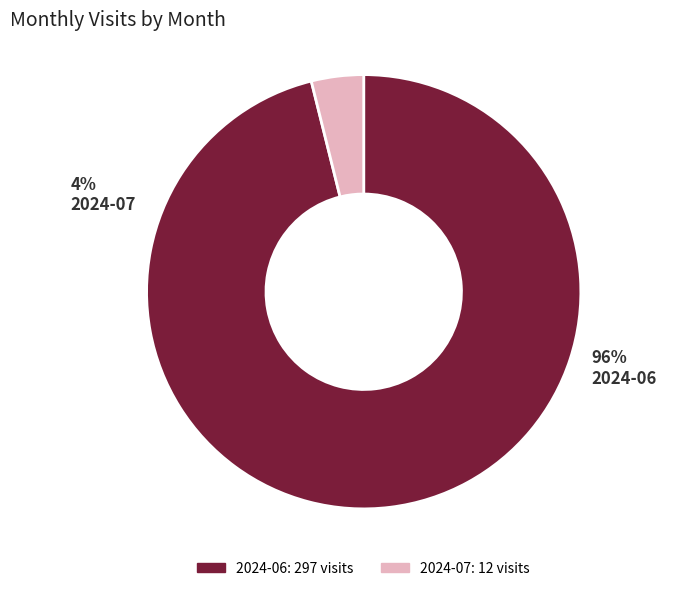

How many segments does this pie chart have?

2